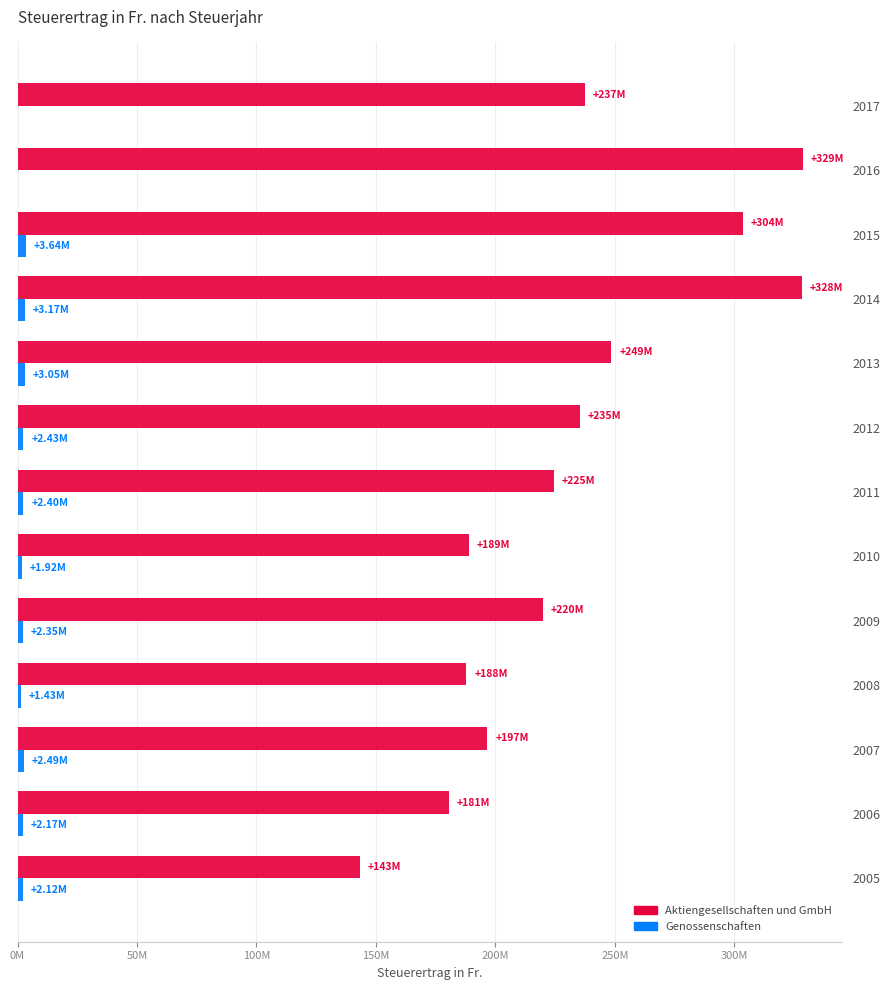

What are all the series names shown in the legend?

Aktiengesellschaften und GmbH, Genossenschaften